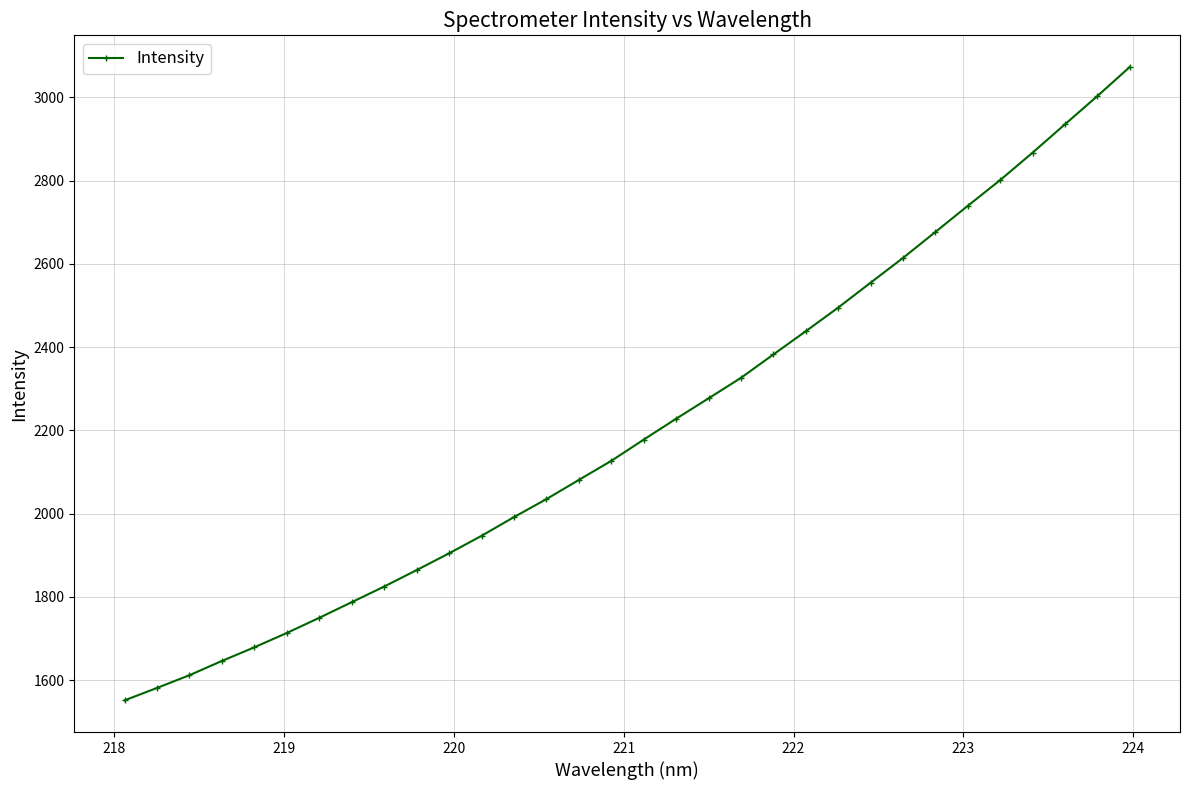

What is the value of the 8th point from the left?

1787.5